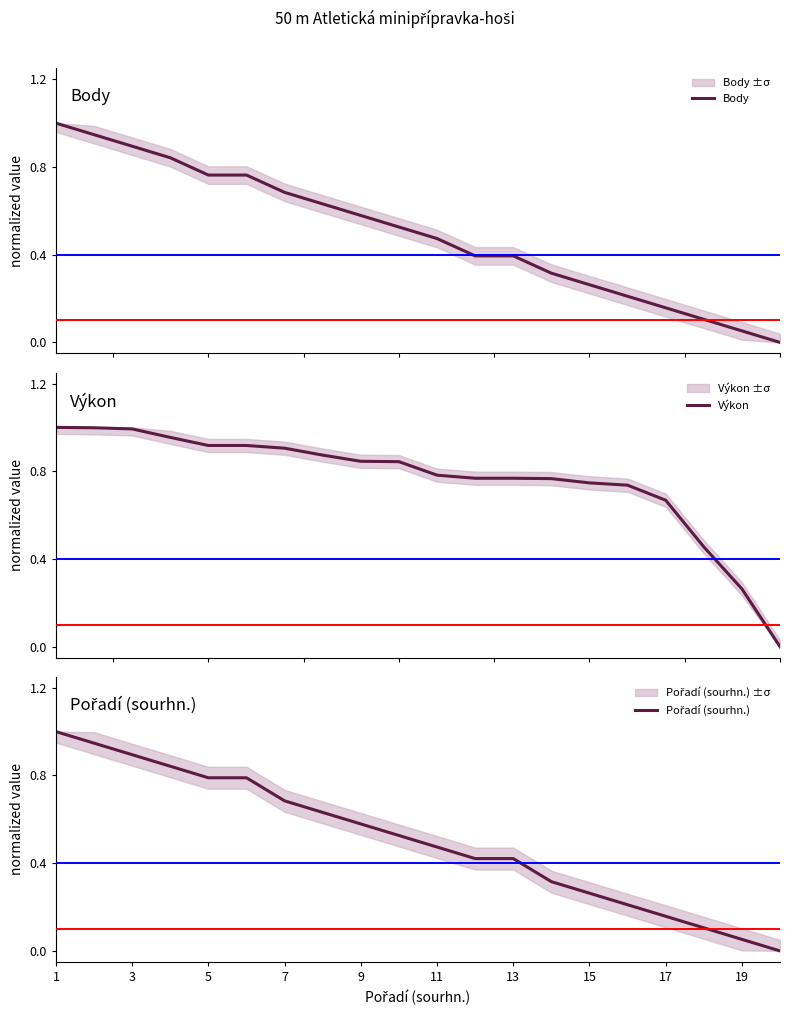

What is the sum of all Výkon values?

15.2